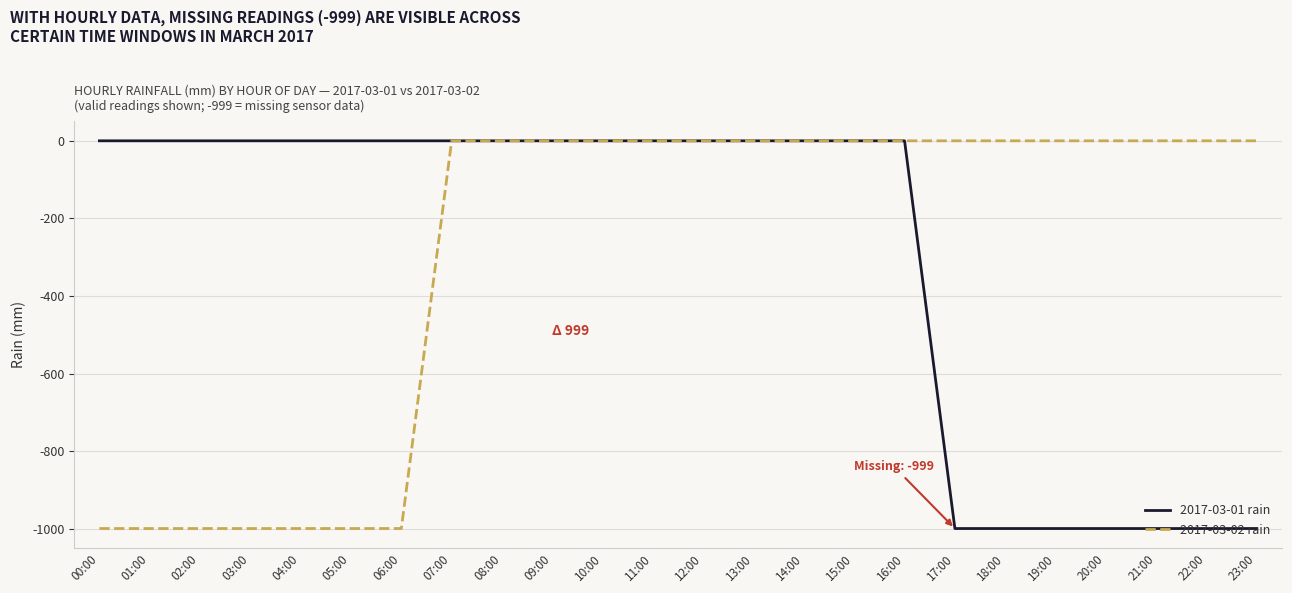

What are all the series names shown in the legend?

2017-03-01 rain, 2017-03-02 rain